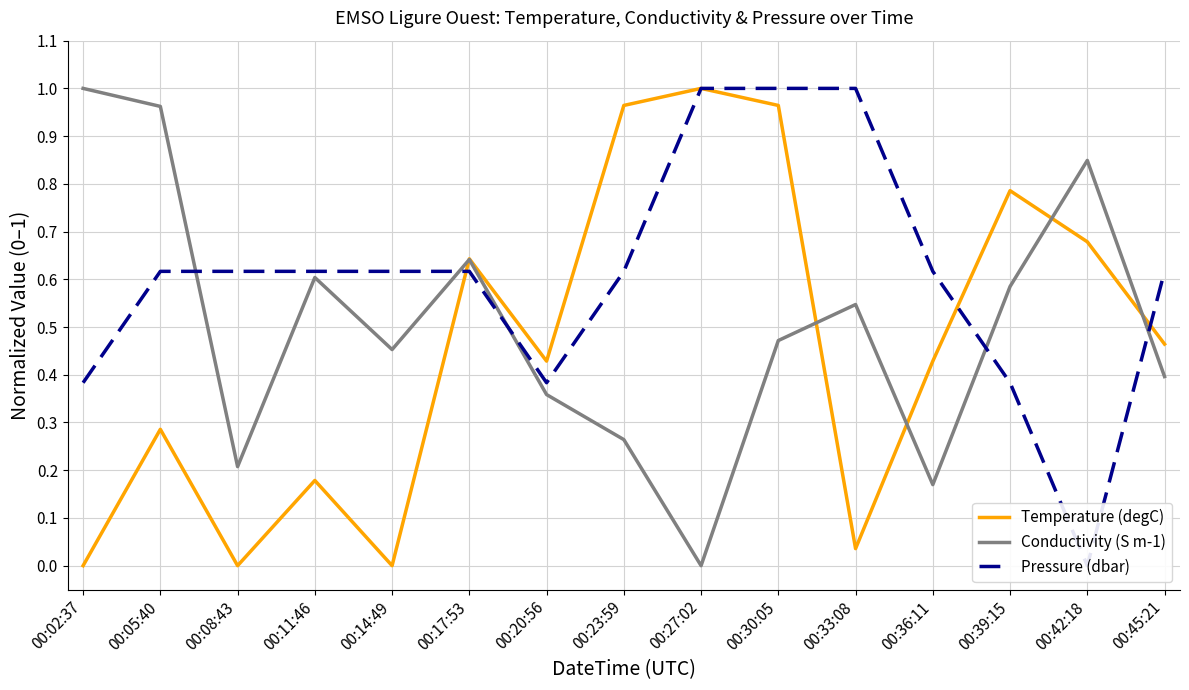

At which label does Conductivity (S m-1) reach its peak?

00:02:37